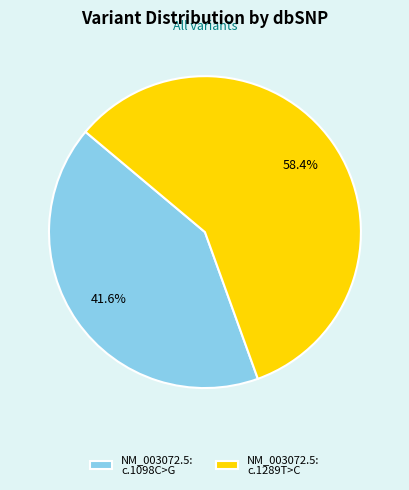

What is the largest slice in the pie chart?

NM_003072.5: c.1289T>C